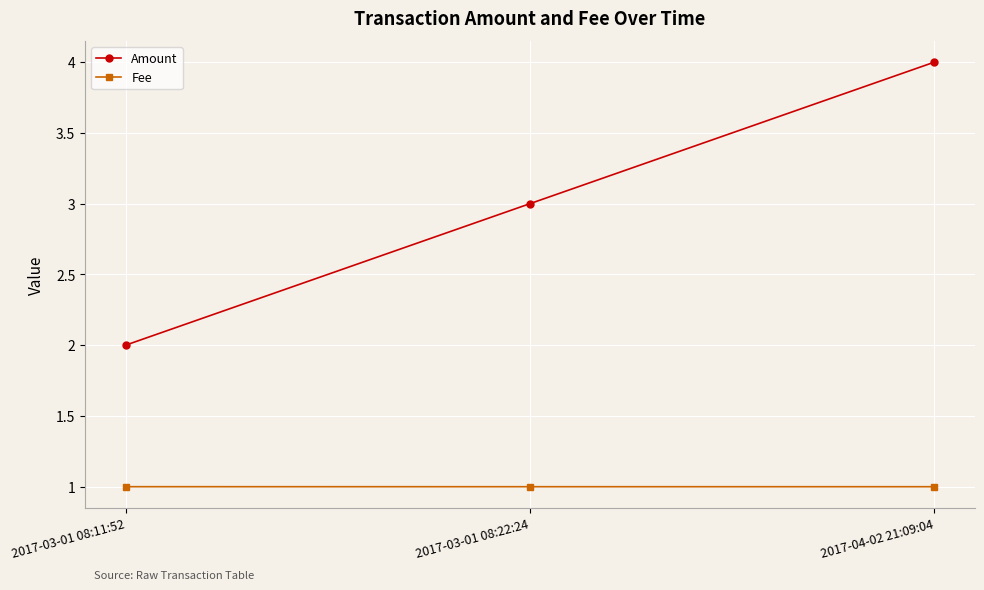

Which series has the largest total across all categories?

Amount